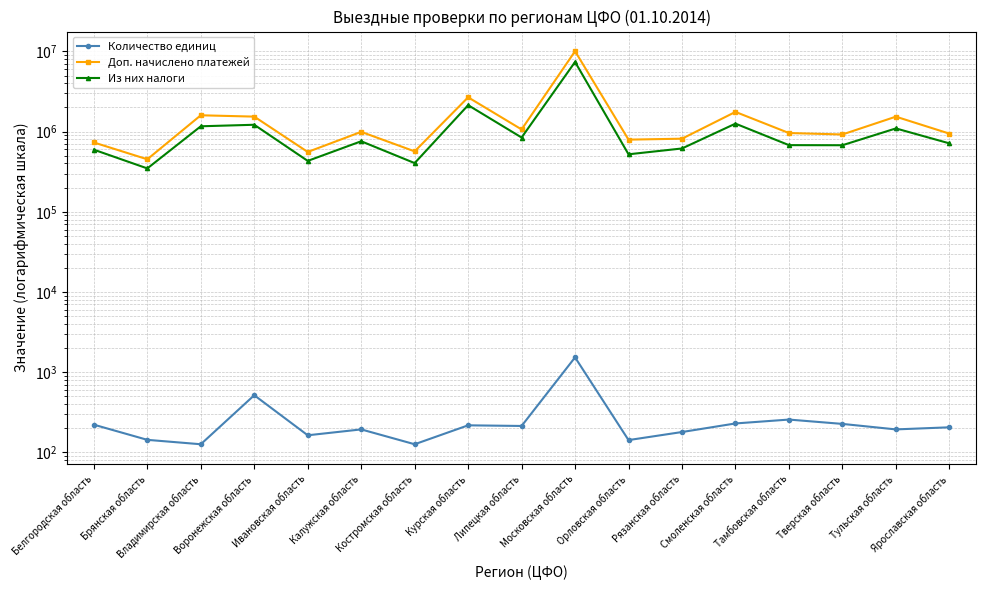

At which category does Количество единиц reach its first local valley?

Владимирская область